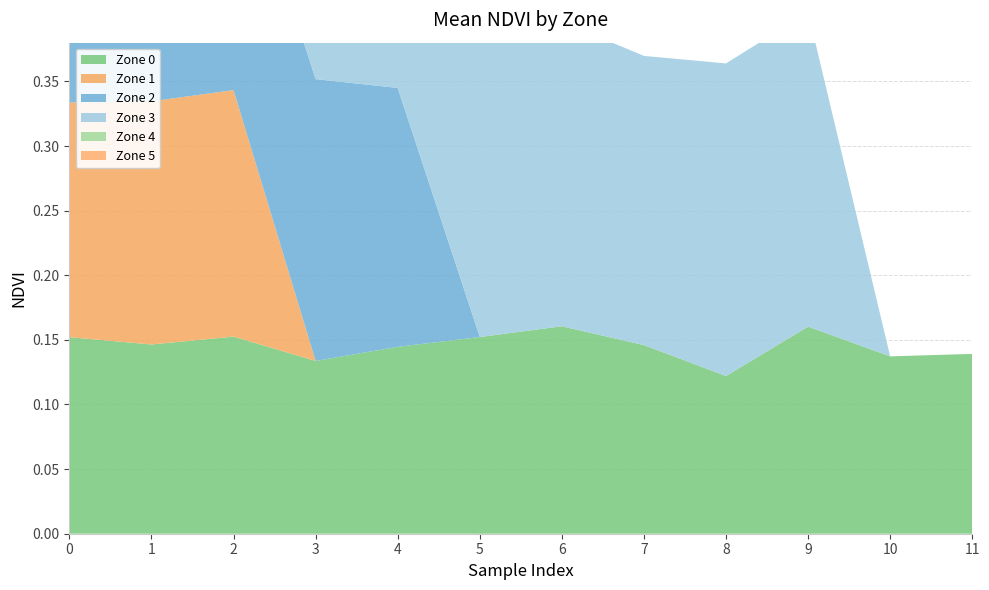

Reading left to right, what are all the values shown in this chart?

Zone 0: 0=0.2	1=0.1	2=0.2	3=0.1	4=0.1	5=0.2	6=0.2	7=0.1	8=0.1	9=0.2	10=0.1	11=0.1
Zone 1: 0=0.2	1=0.2	2=0.2	3=0.0	4=0.0	5=0.0	6=0.0	7=0.0	8=0.0	9=0.0	10=0.0	11=0.0
Zone 2: 0=0.2	1=0.2	2=0.2	3=0.2	4=0.2	5=0.0	6=0.0	7=0.0	8=0.0	9=0.0	10=0.0	11=0.0
Zone 3: 0=0.2	1=0.2	2=0.2	3=0.2	4=0.2	5=0.2	6=0.2	7=0.2	8=0.2	9=0.2	10=0.0	11=0.0
Zone 4: 0=0.3	1=0.3	2=0.3	3=0.3	4=0.3	5=0.0	6=0.0	7=0.0	8=0.0	9=0.0	10=0.0	11=0.0
Zone 5: 0=0.3	1=0.3	2=0.3	3=0.3	4=0.0	5=0.0	6=0.0	7=0.0	8=0.0	9=0.0	10=0.0	11=0.0